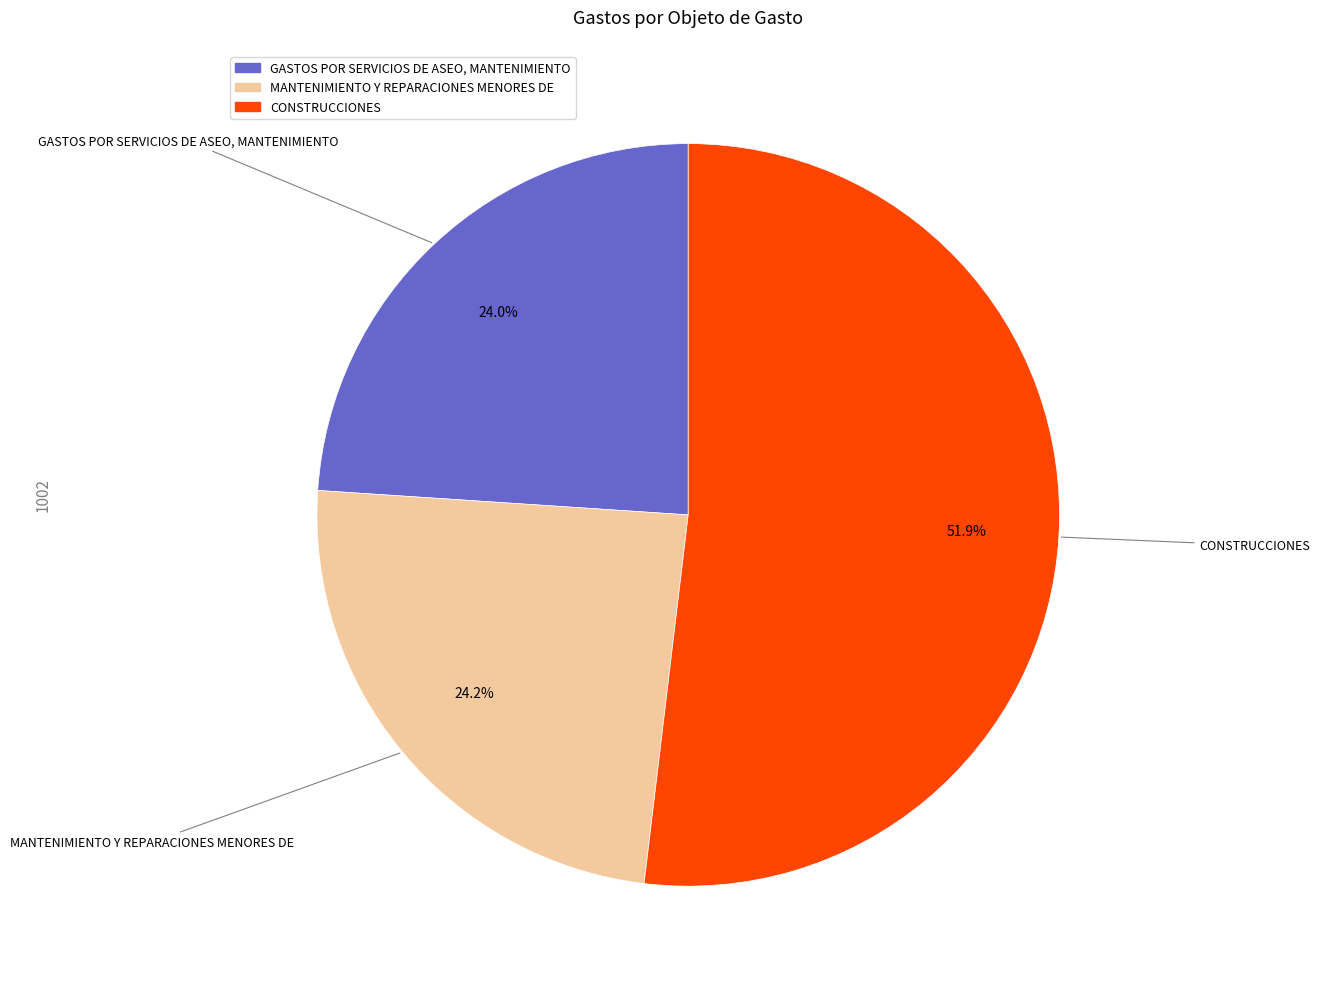

Approximately how many times larger is the value at CONSTRUCCIONES compared to GASTOS POR SERVICIOS DE ASEO, MANTENIMIENTO?

2.2